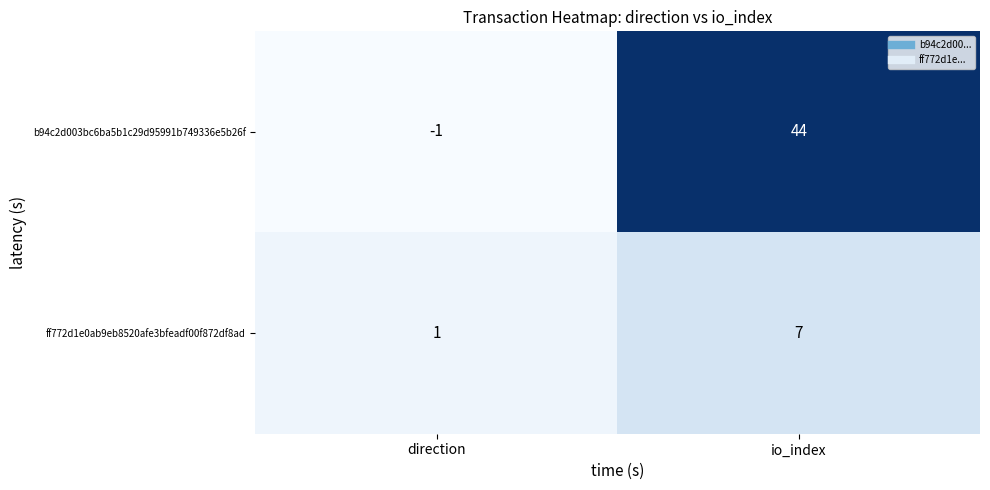

At how many categories does at least one series exceed 0?

2